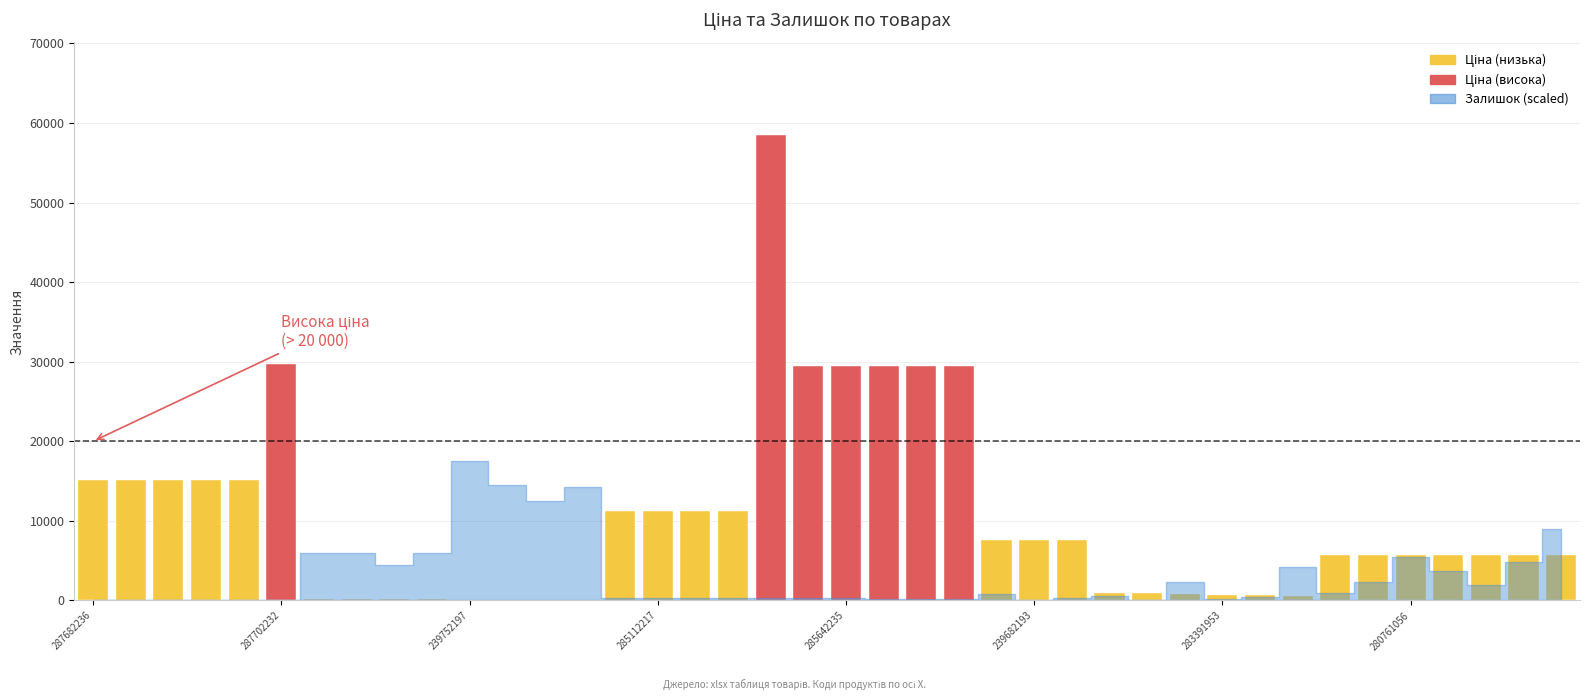

What is the greatest value displayed?

58426.5